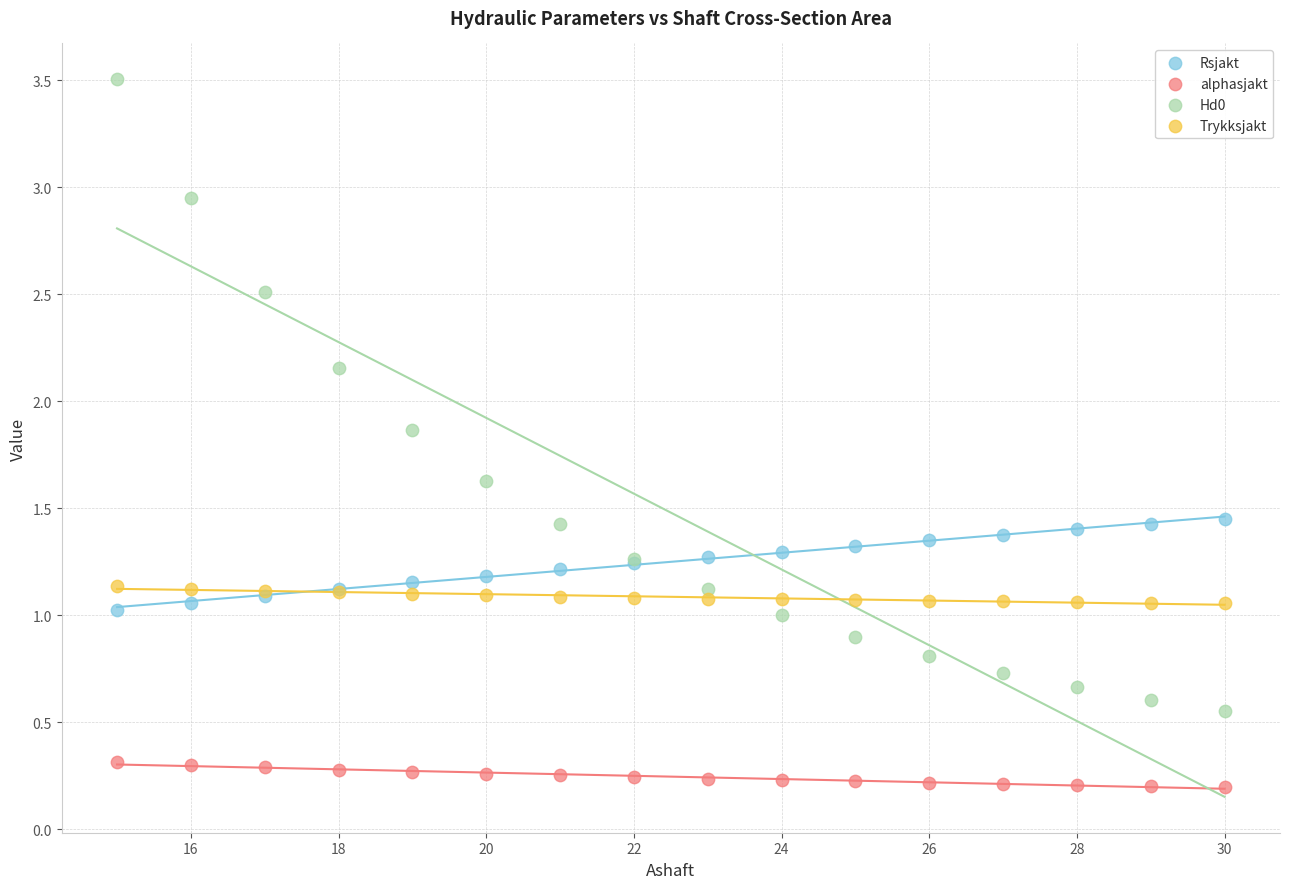

Which series has the largest Y range (max minus min)?

Hd0